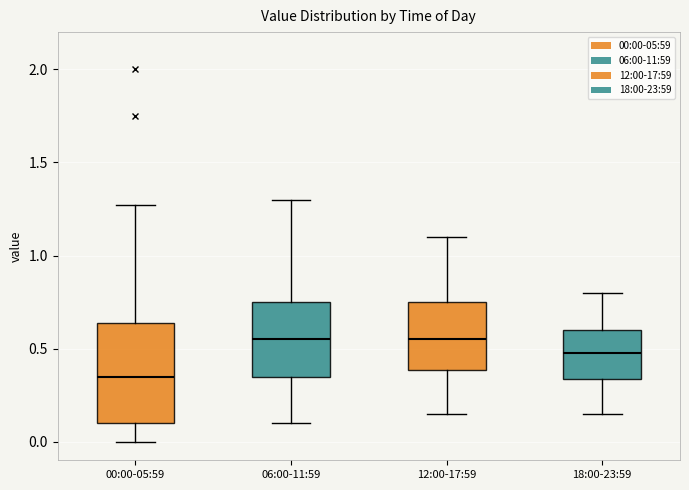

Reading left to right, transcribe this box plot: for each box, give where its median line is, the range the box spans, and where its two whiskers end, as read against the y-axis. The values are not printed on the chart, so give them approximately, as read against the axis.

00:00-05:59: median 0.35, box 0.10 to 0.65, whiskers 0.00 to 1.25
06:00-11:59: median 0.55, box 0.35 to 0.75, whiskers 0.10 to 1.30
12:00-17:59: median 0.55, box 0.40 to 0.75, whiskers 0.15 to 1.10
18:00-23:59: median 0.50, box 0.35 to 0.60, whiskers 0.15 to 0.80